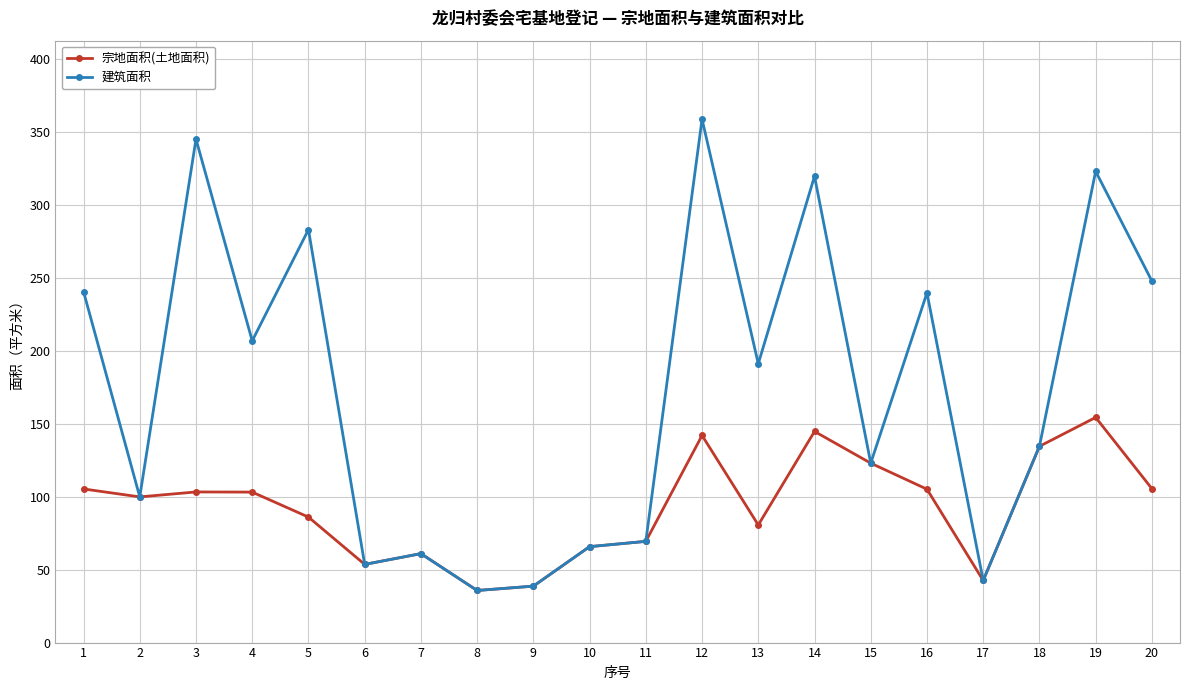

What is the average value of the 建筑面积 series?

173.8